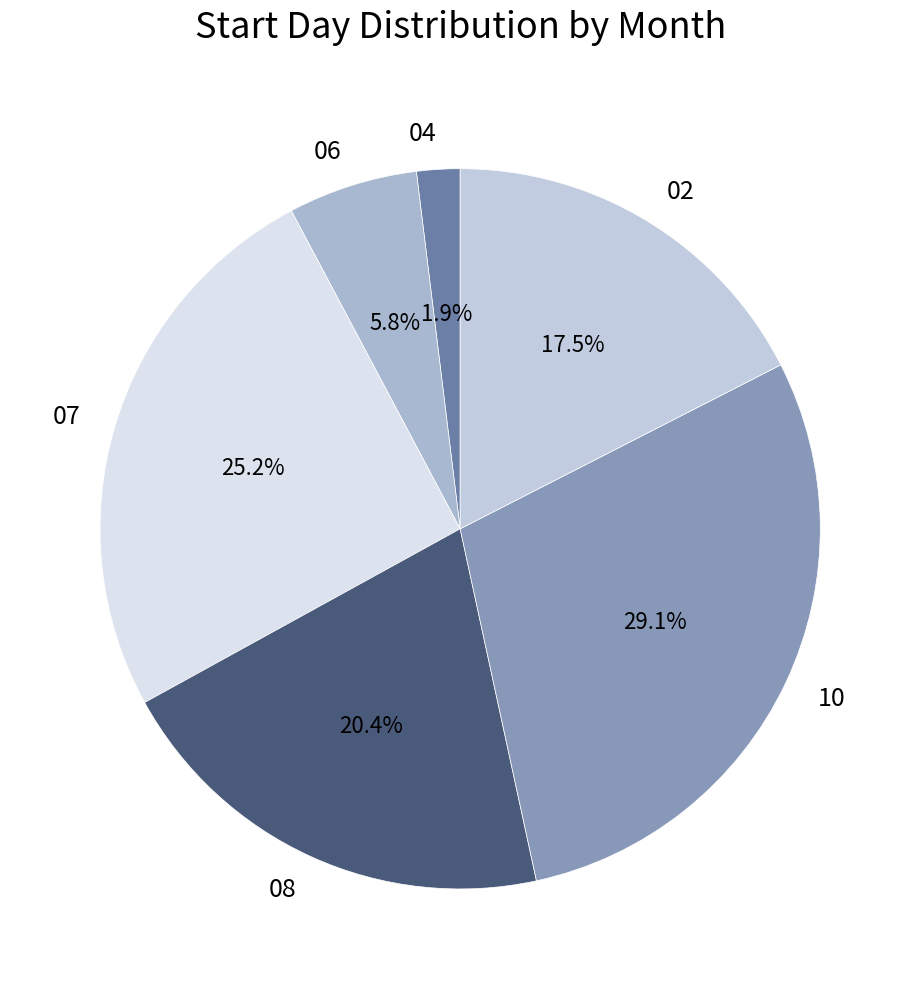

How many slices are in this pie chart?

6